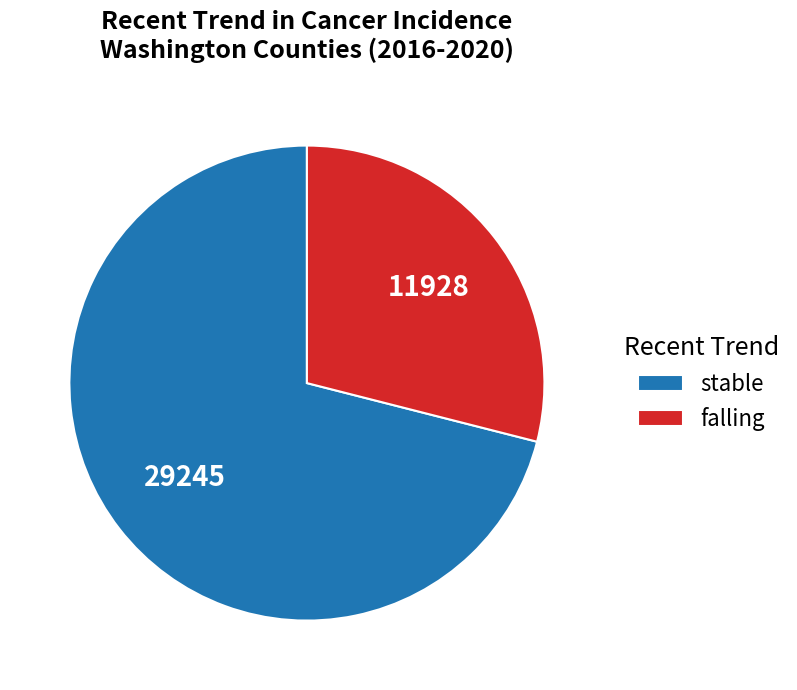

Approximately how many times larger is the value at stable compared to falling?

2.5